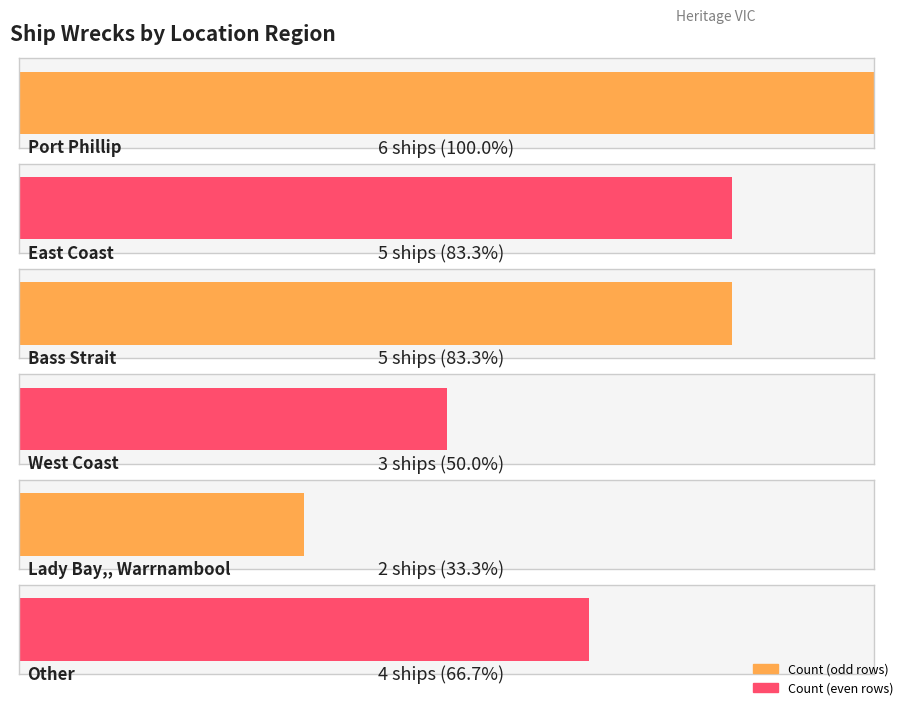

Count the values in the range 3 to 5.

4